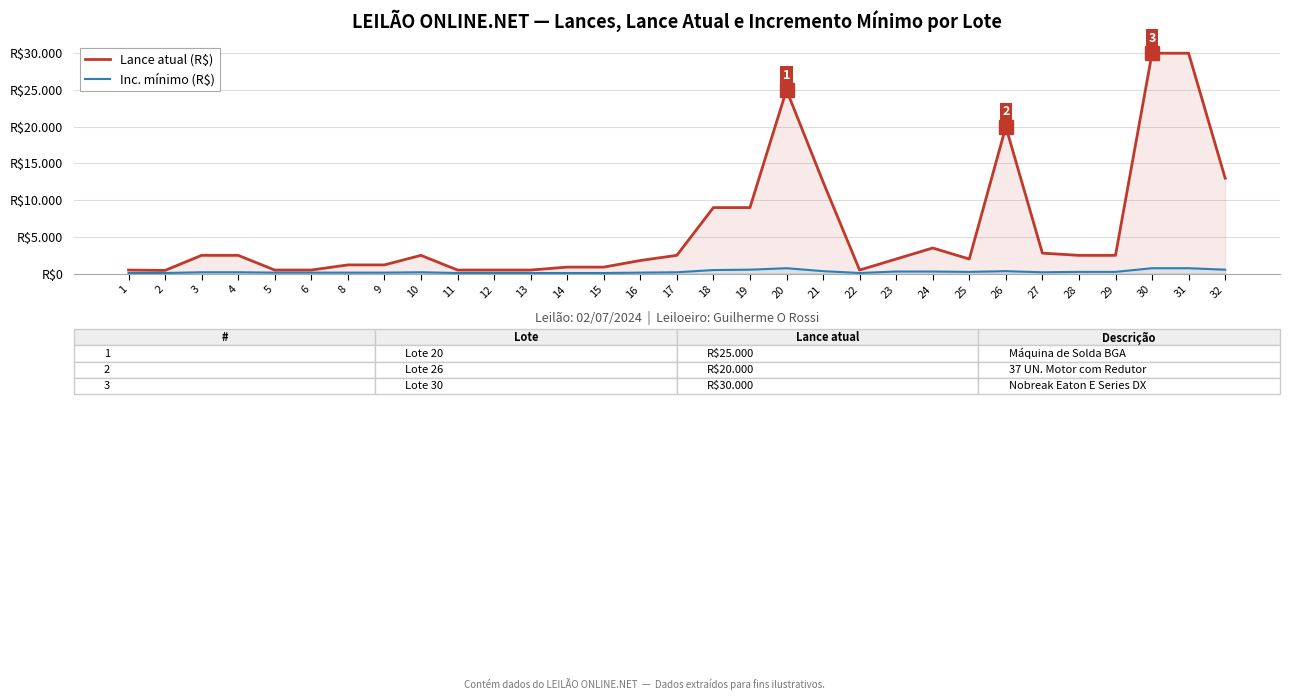

What are all the series names shown in the legend?

Lance atual (R$), Inc. mínimo (R$)